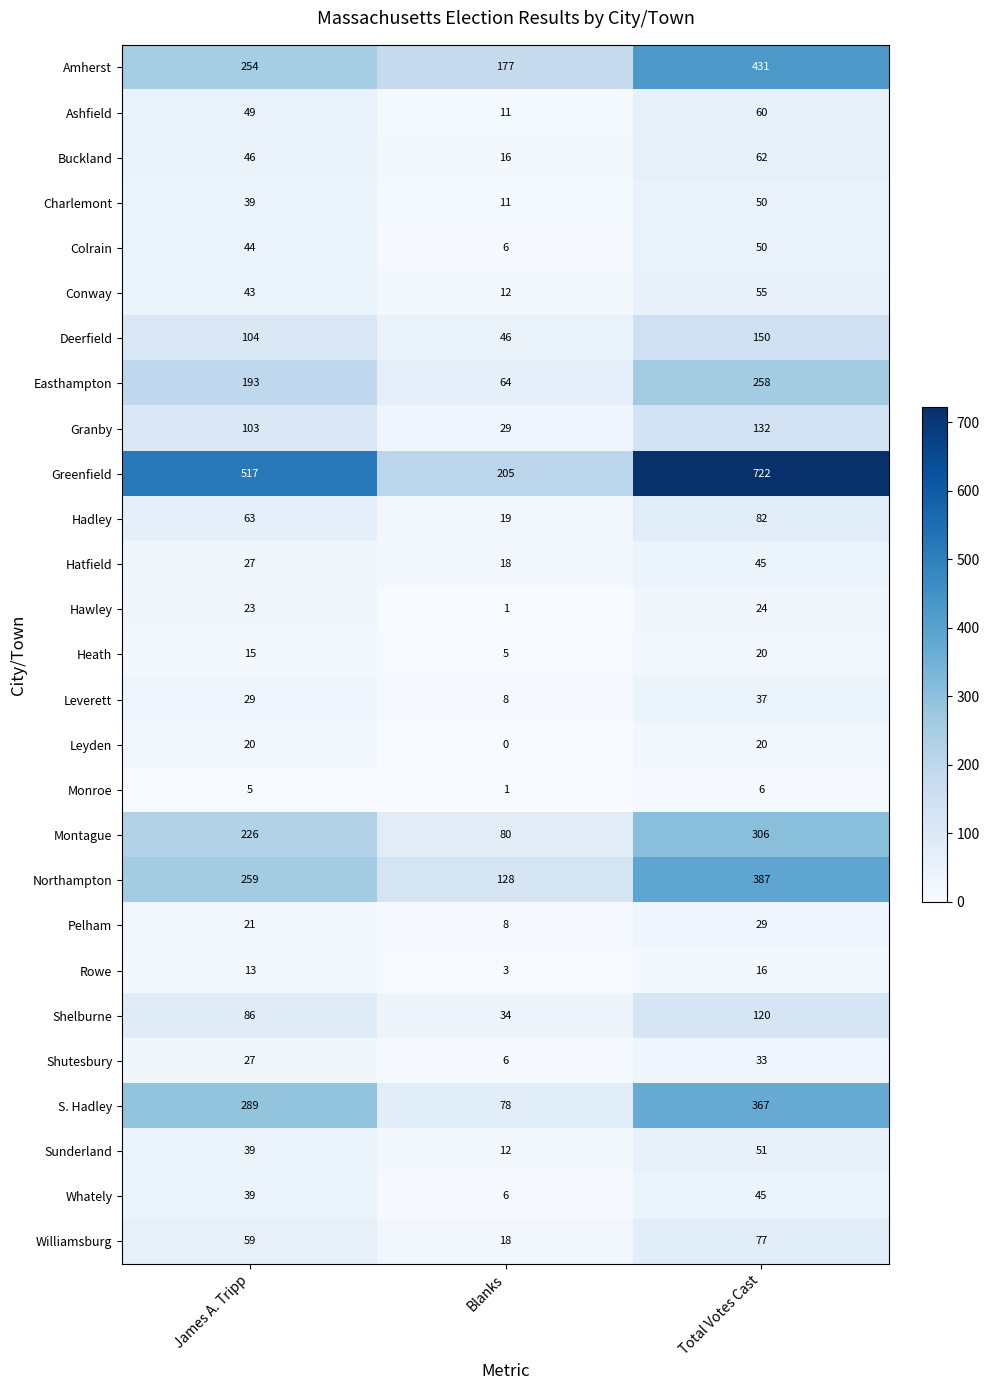

How many series are shown in this chart?

27